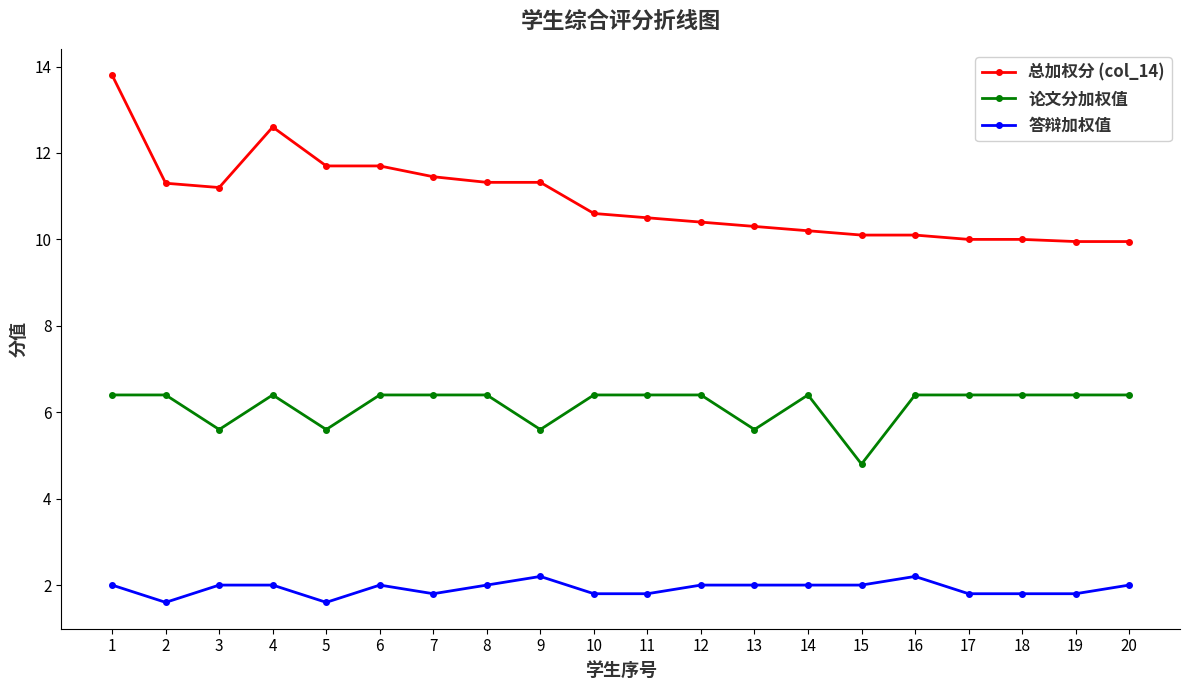

True or false: 论文分加权值 has a value of 6.4 at 17.

True